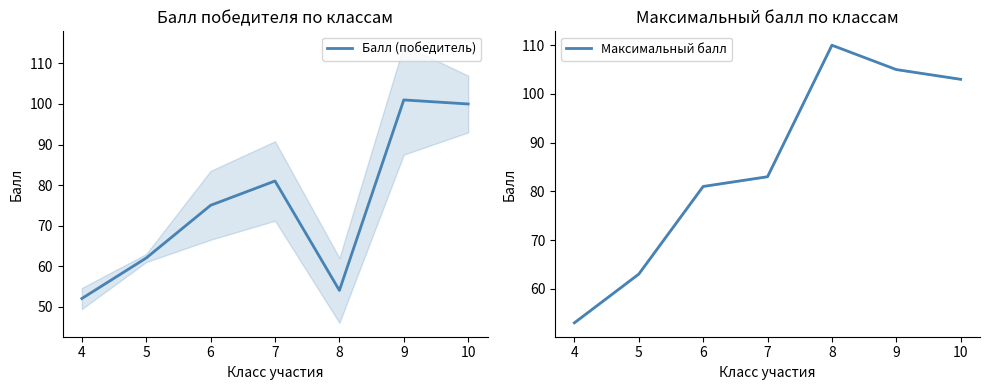

What is the smallest value displayed?

52